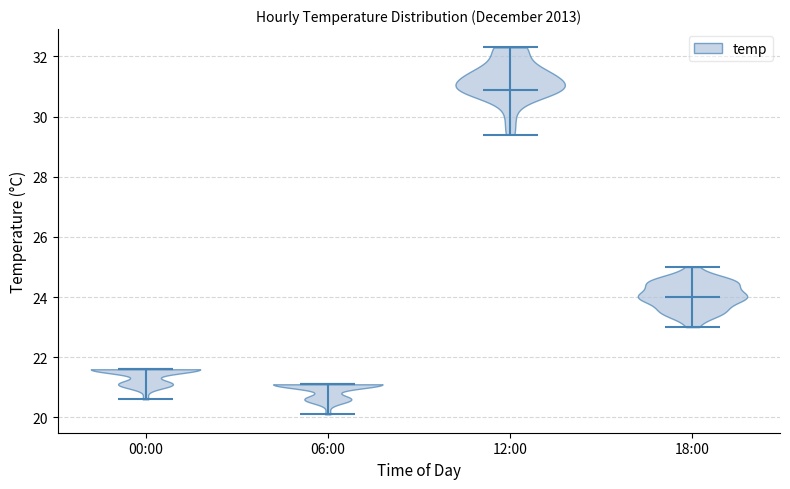

Reading left to right, read every violin against the y-axis: where its median line is, and the lowest and highest points it reaches. The values are not printed on the chart, so give them approximately, as read against the axis.

00:00: median line 21.6, lowest point 20.6, highest point 21.6
06:00: median line 21.2, lowest point 20.2, highest point 21.2
12:00: median line 31.0, lowest point 29.4, highest point 32.4
18:00: median line 24.0, lowest point 23.0, highest point 25.0